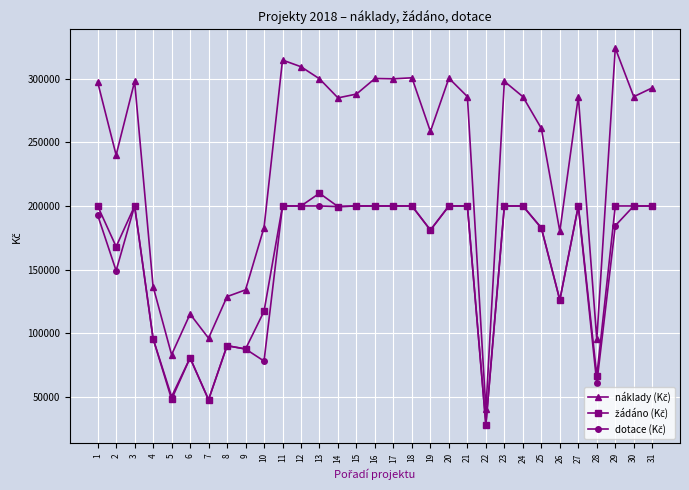

How many data points does each series have?

31